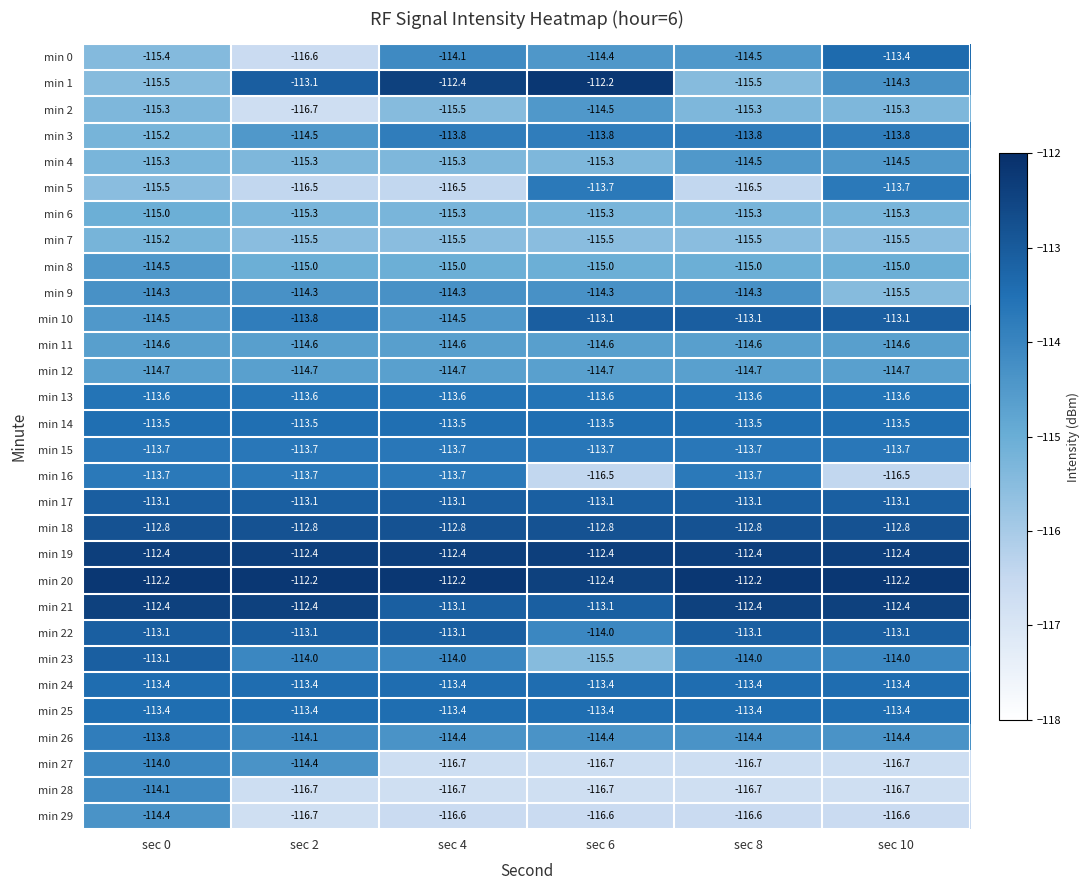

Which series has the largest total across all categories?

min 20